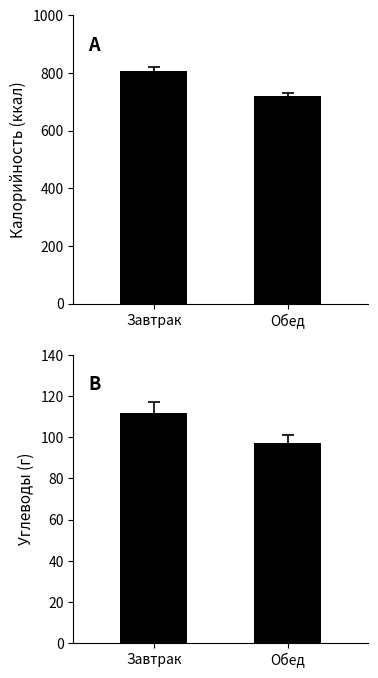

Does the chart contain stacked bars?

No